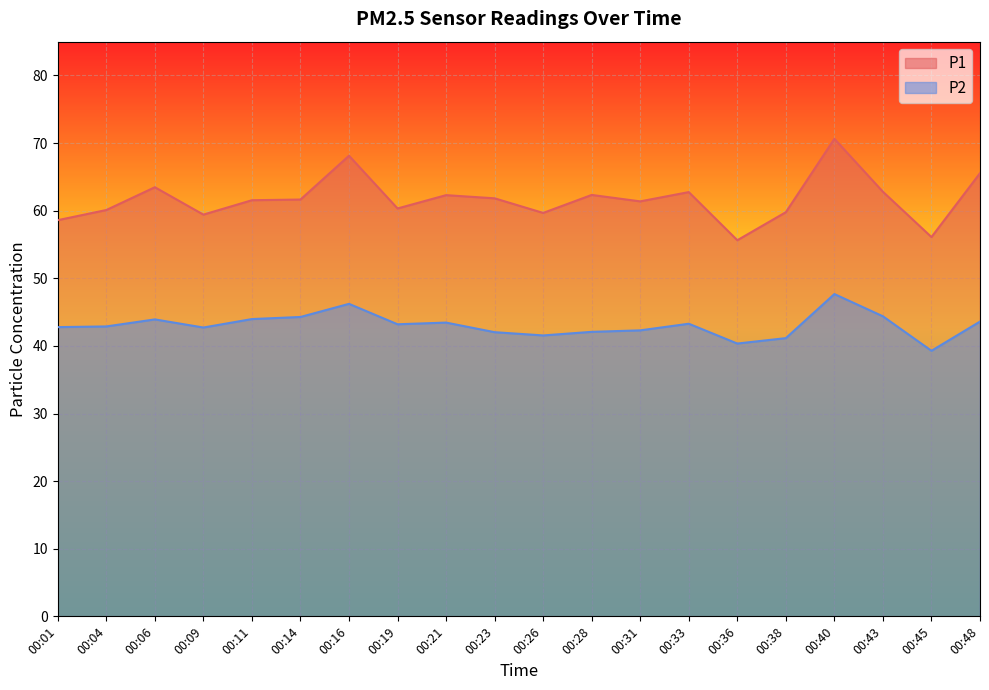

The value of P2 at 00:09 is 42.7. True or false?

True